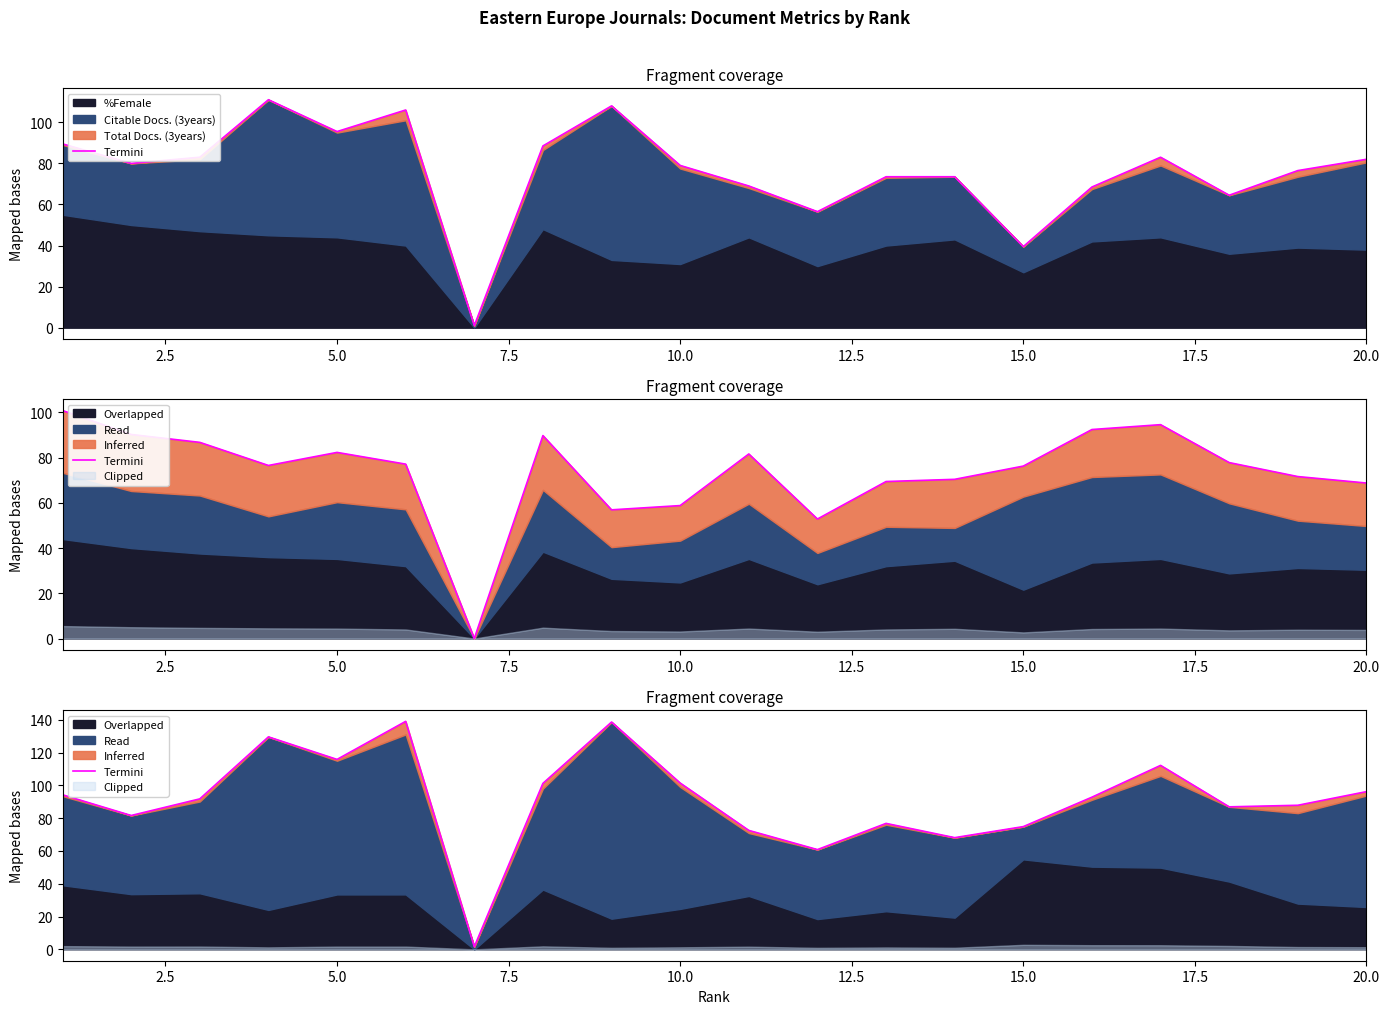

What is the minimum value shown in the chart?

1.6